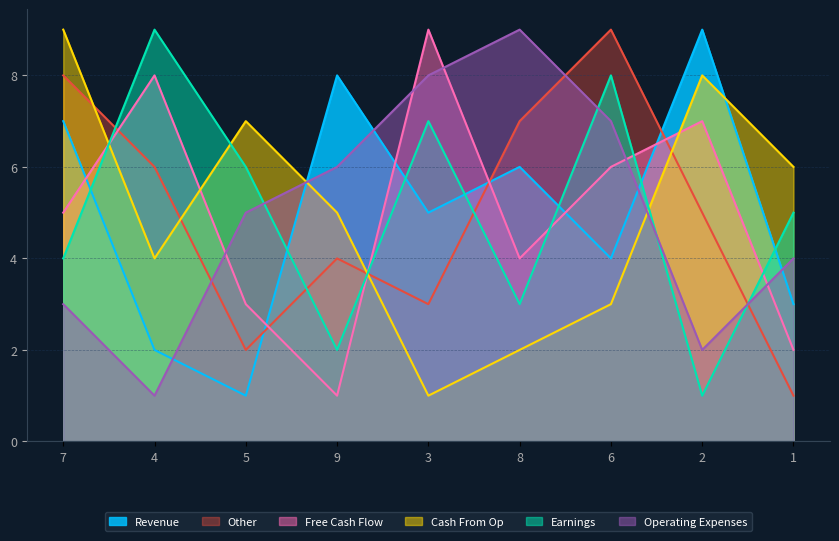

At which label is col_3 closest to 5?

1